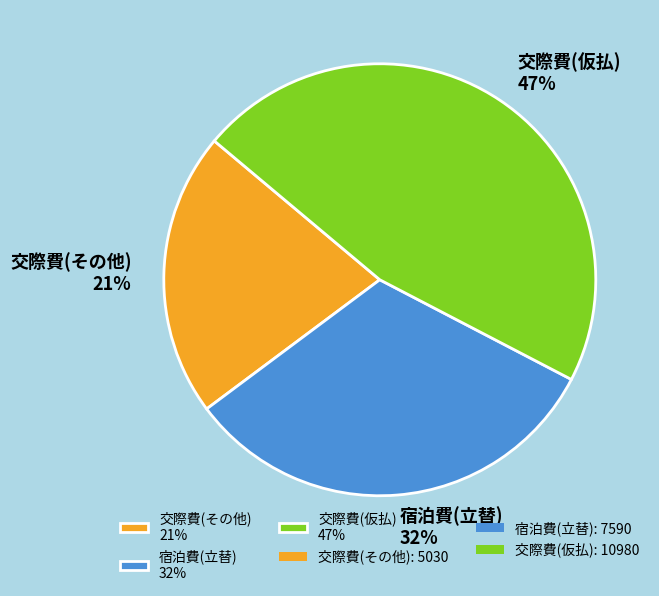

To the nearest percent, what is the combined percentage of 宿泊費(立替) 32% and 交際費(仮払) 47%?

79%